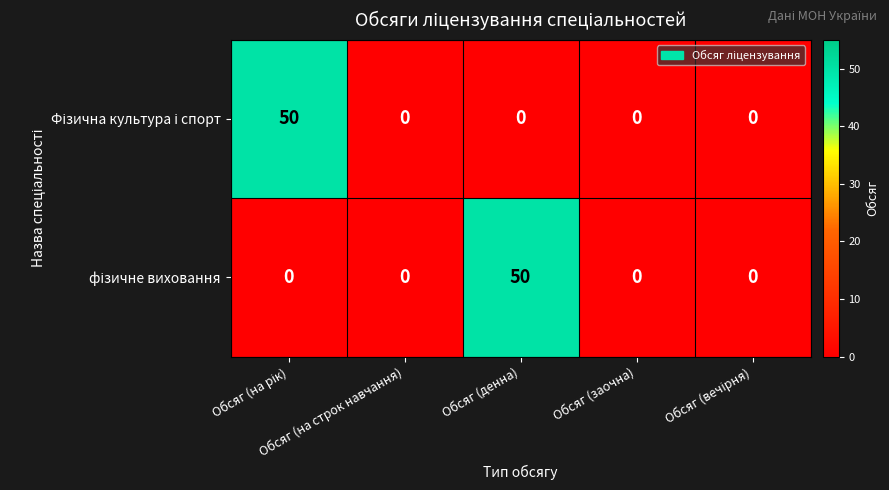

What is the maximum value shown in the chart?

50